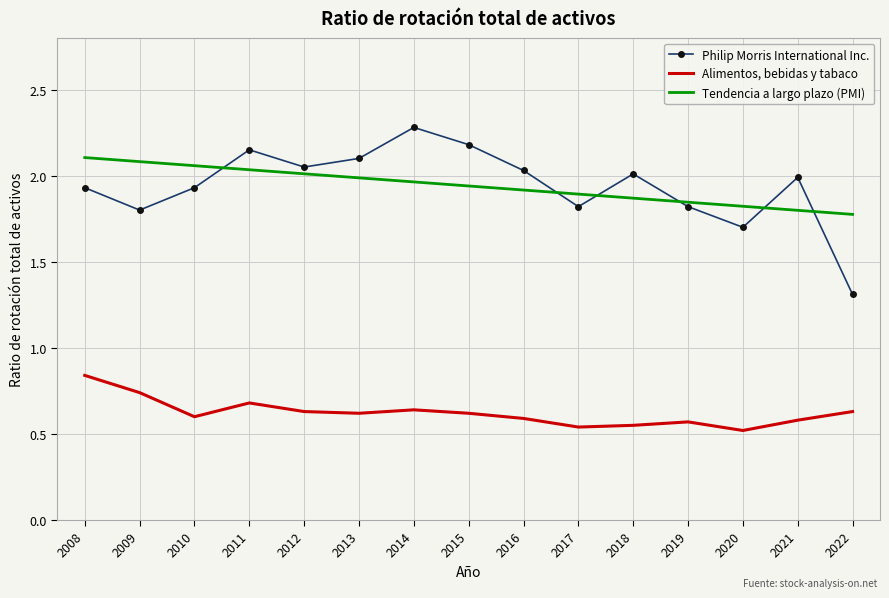

Rank the categories by Tendencia a largo plazo (PMI) value from lowest to highest.

2022, 2021, 2020, 2019, 2018, 2017, 2016, 2015, 2014, 2013, 2012, 2011, 2010, 2009, 2008